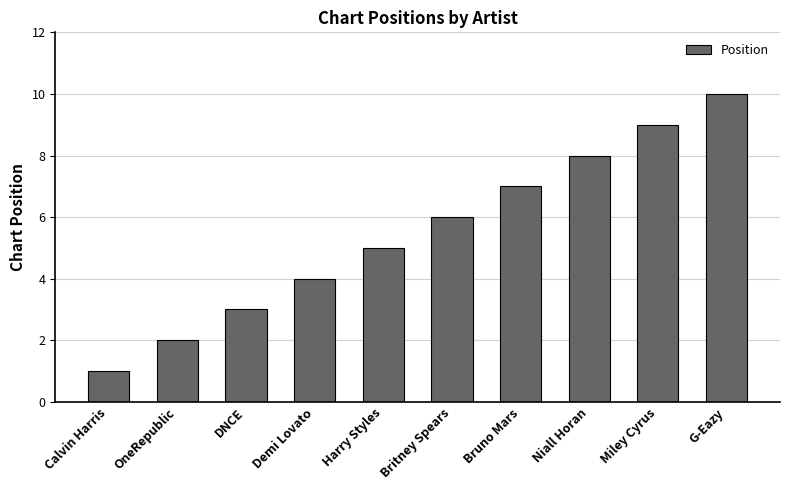

What position from the right is Miley Cyrus?

2